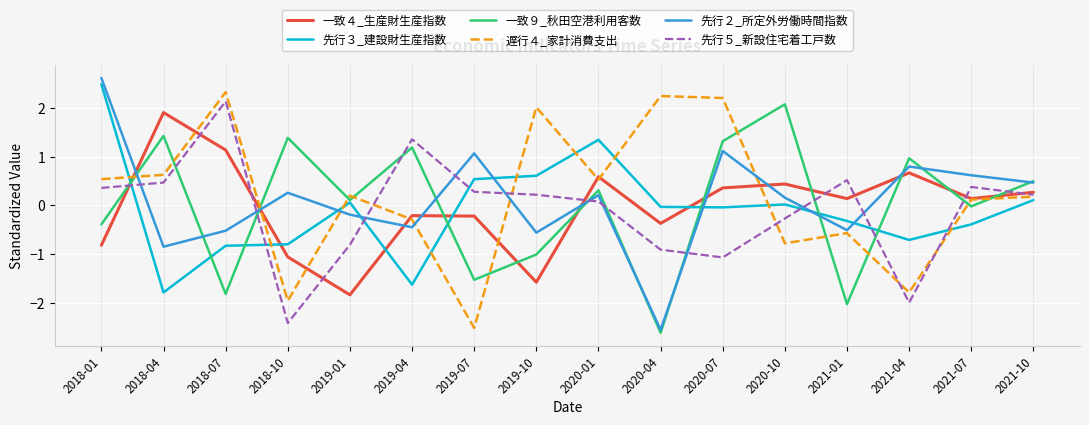

What is the average value of the 遅行４_家計消費支出 series?

0.2